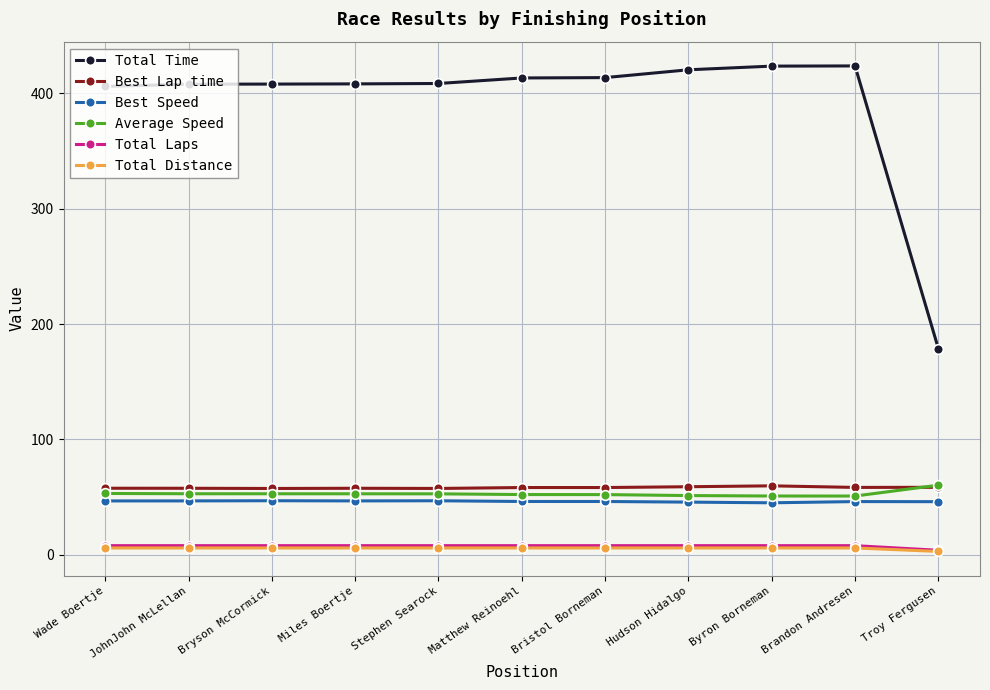

At which label does Best Speed first exceed 46?

Wade Boertje